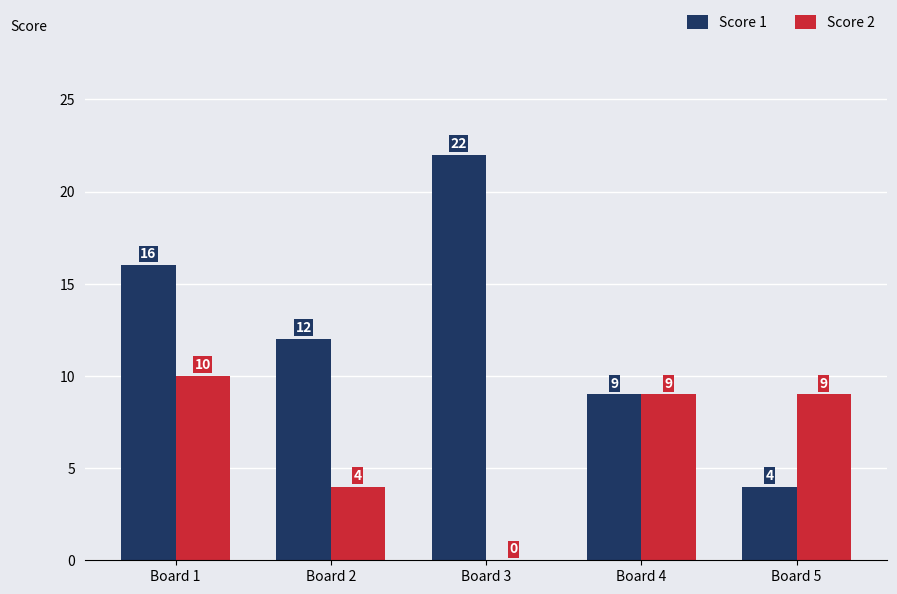

Are the bars grouped side by side (vs. stacked)?

Yes